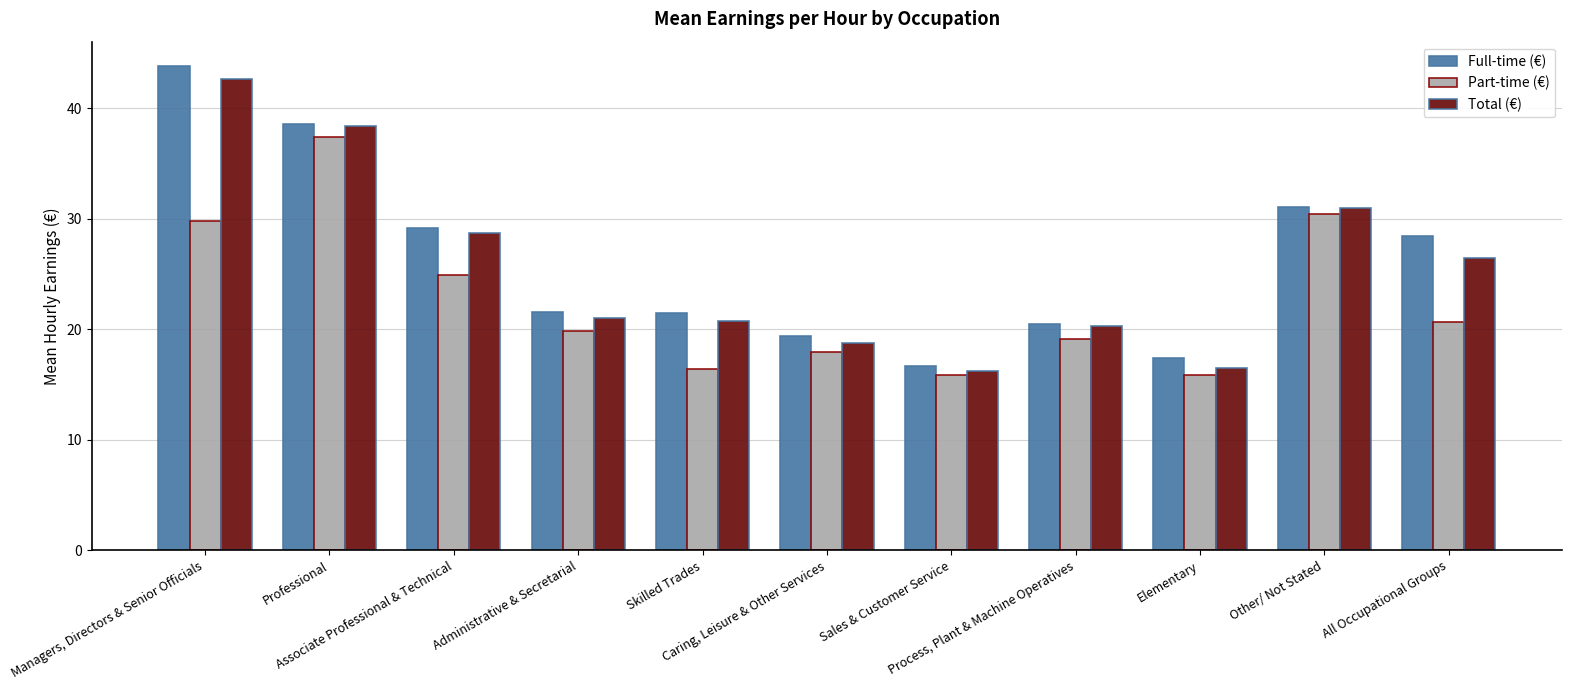

Which series has the widest spread of values?

Full-time (€)